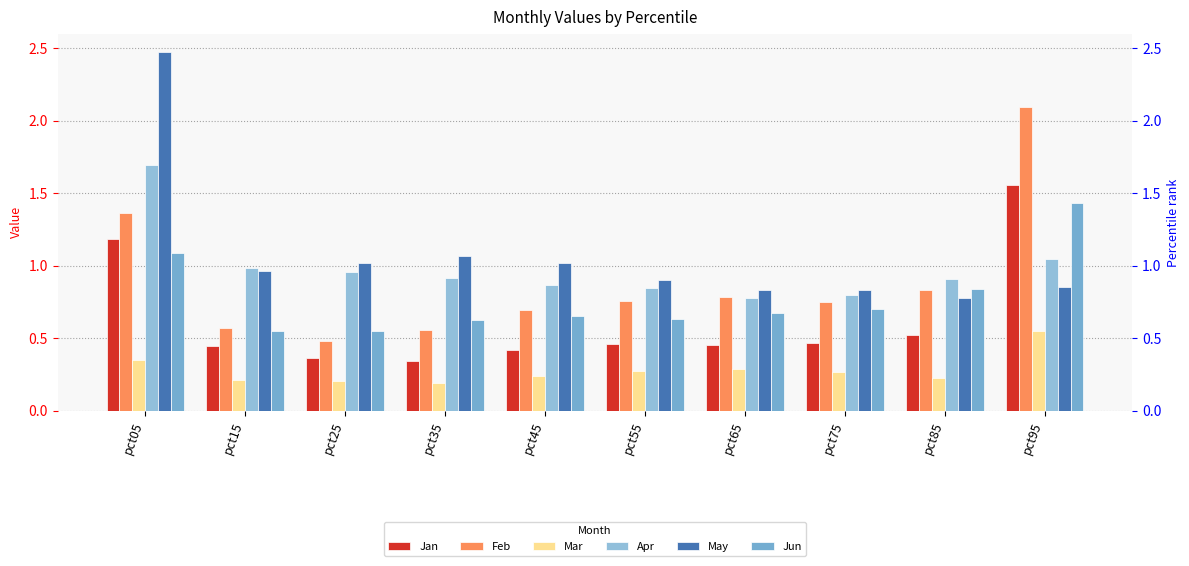

What is the smallest value displayed?

0.2